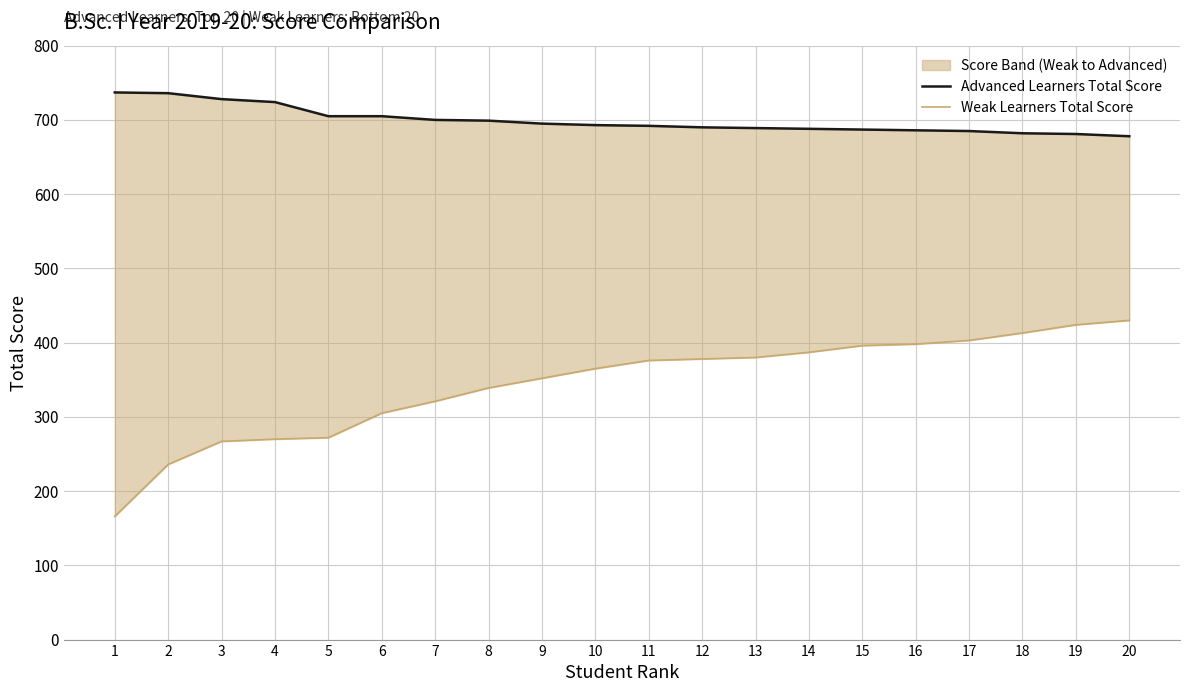

How many distinct data groups are displayed?

2